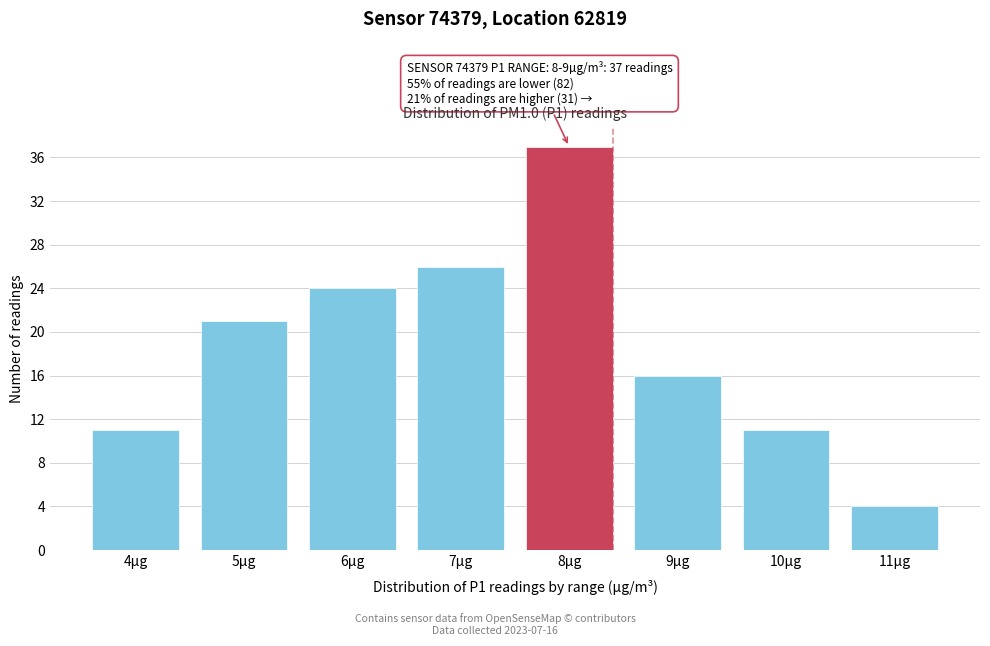

Reading left to right, list all the values displayed in this chart.

4µg=11	5µg=21	6µg=24	7µg=26	8µg=37	9µg=16	10µg=11	11µg=4